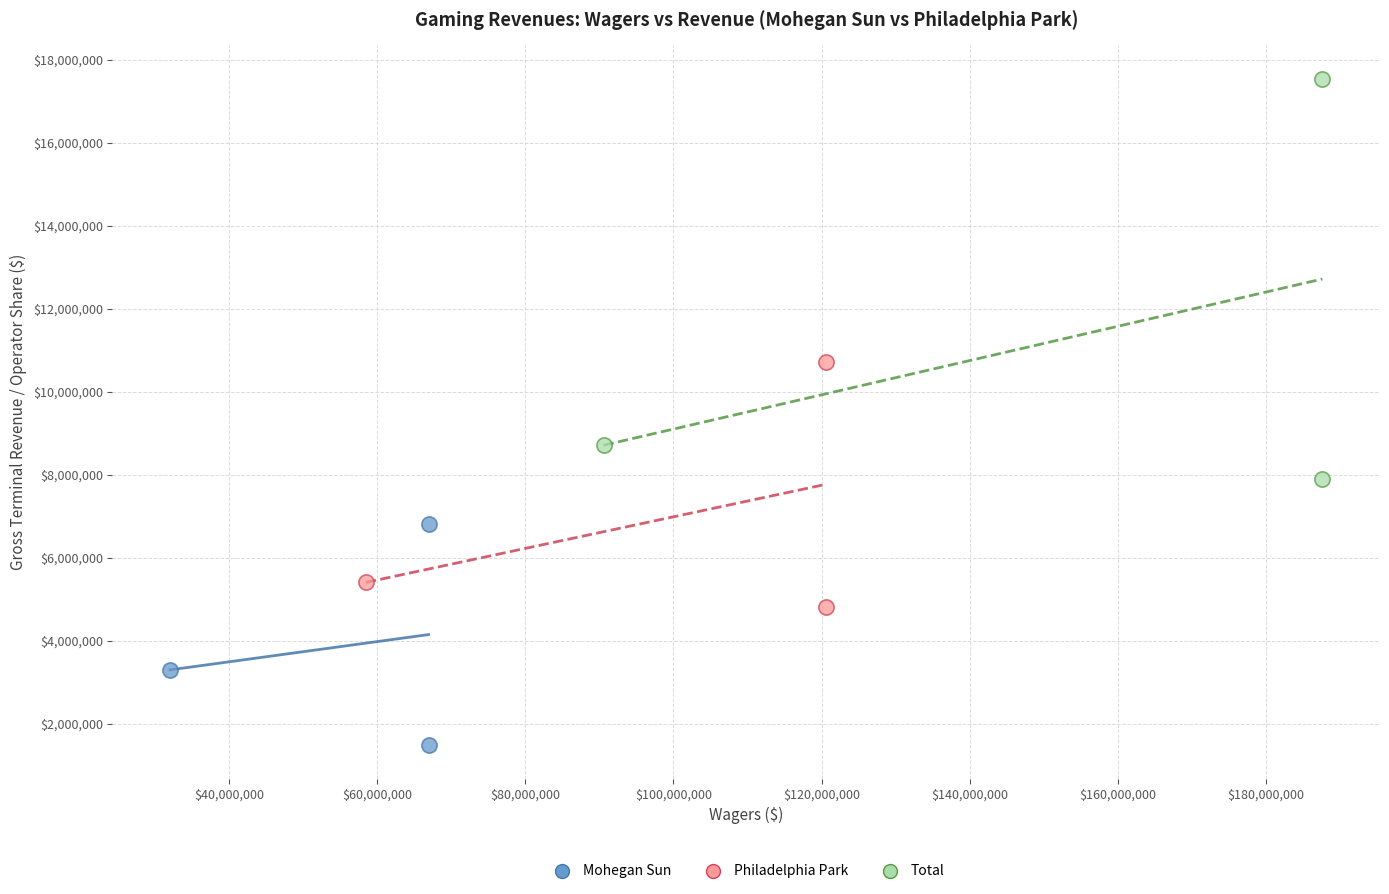

Which series has the largest Y range (max minus min)?

Total